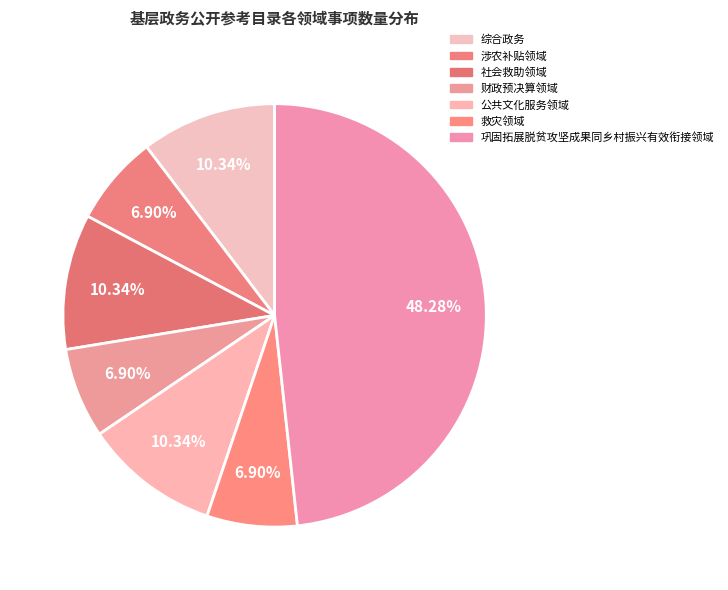

Is it true that 综合政务 is 10% of the pie?

True